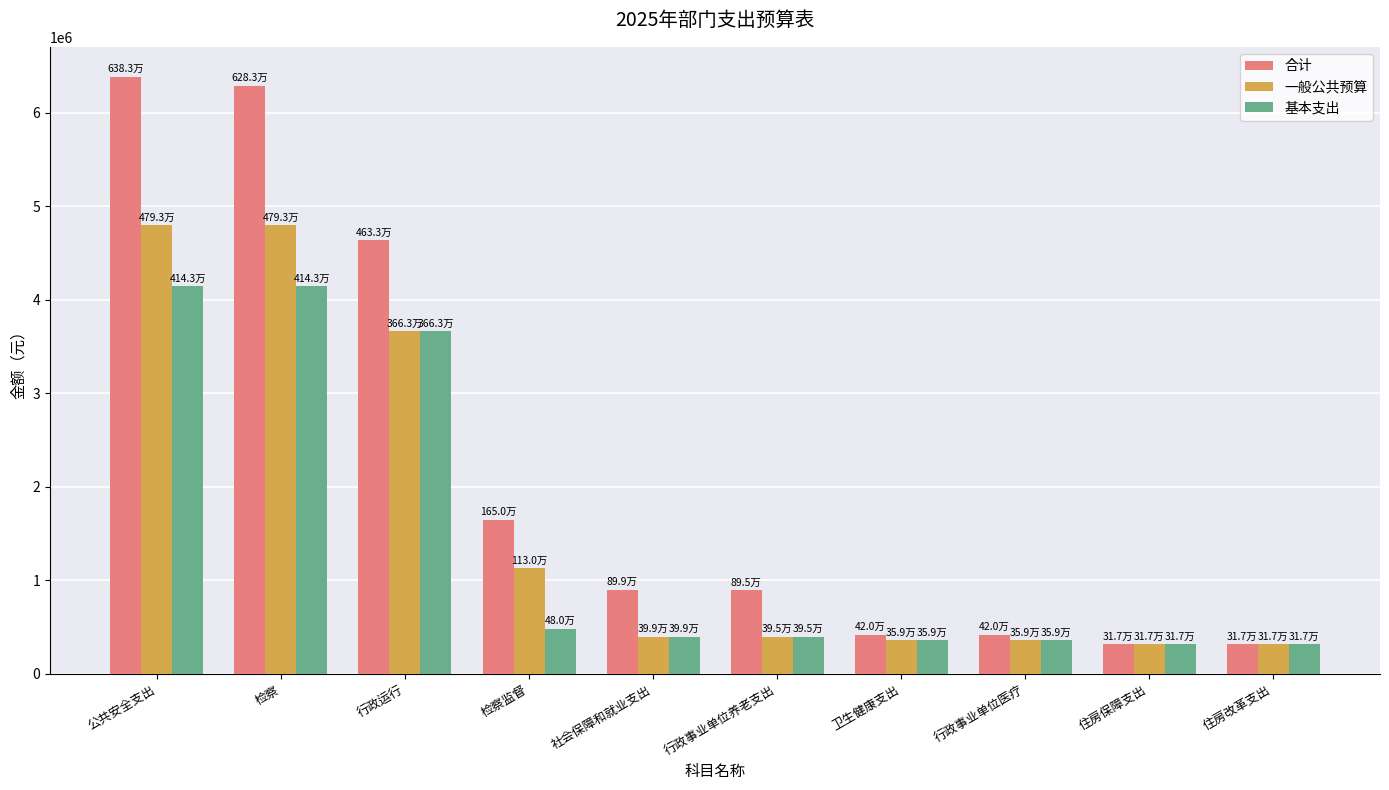

Which series has the largest range (max minus min)?

合计